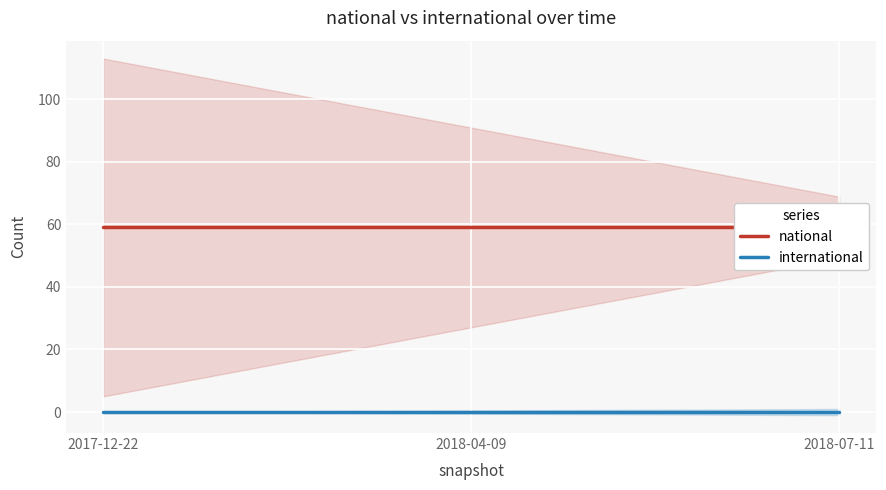

What is the spread (max minus min) of values at 2018-04-09?

59